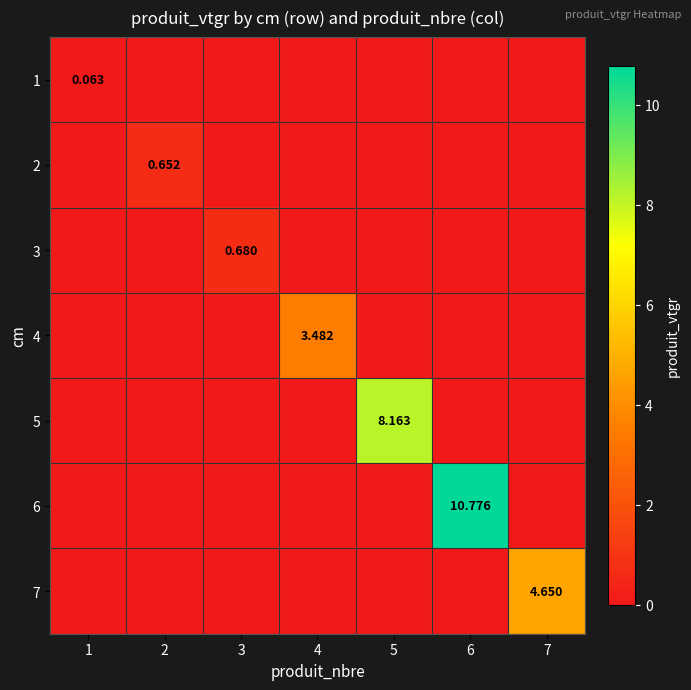

What is the difference between the highest and lowest values at 7?

4.7